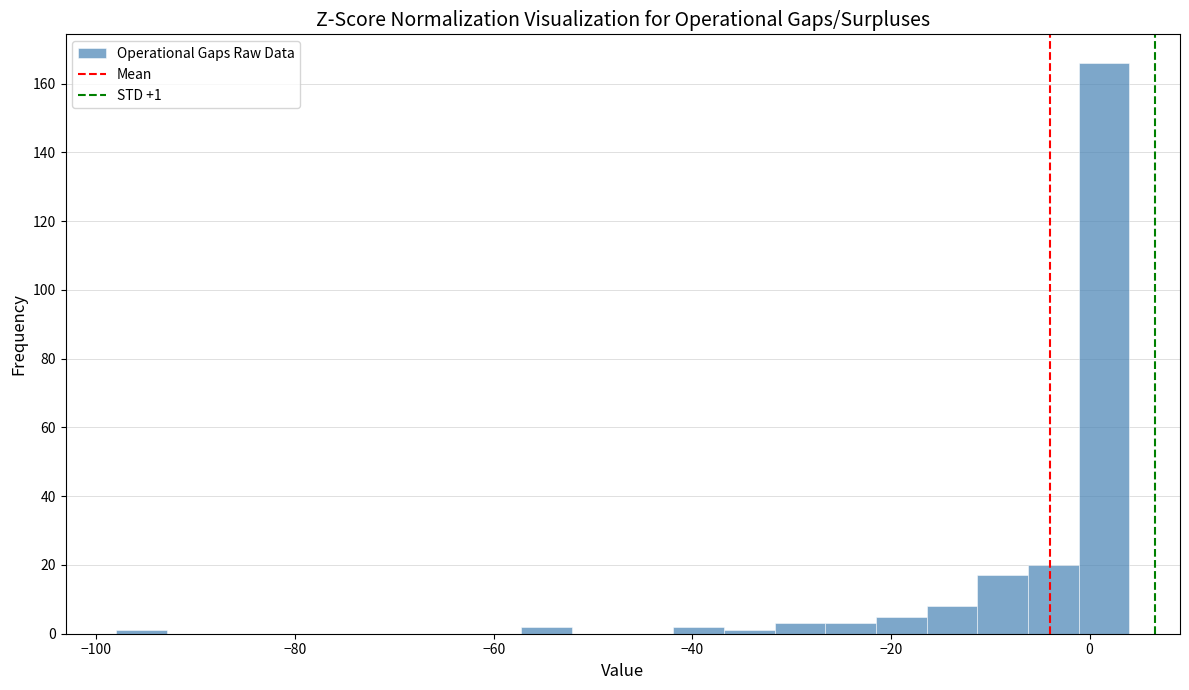

Around what value on the x-axis is the tallest bar? Give the approximate position of its centre, as read against the axis.

2